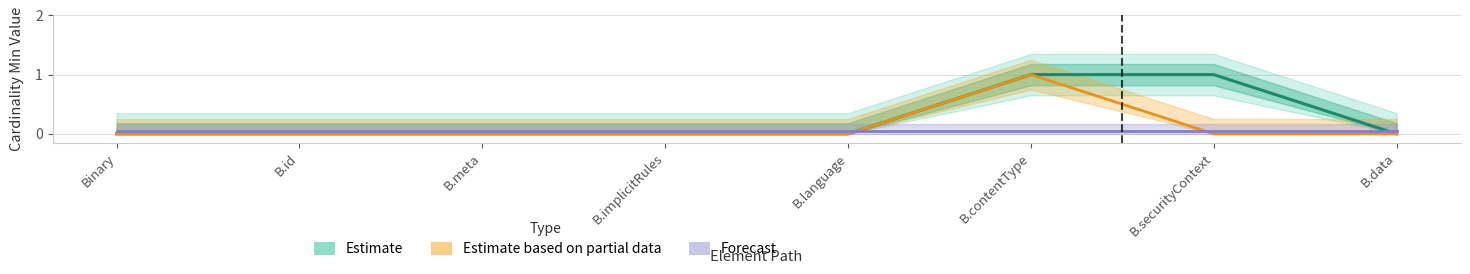

Which category has the lowest value in the Estimate based on partial data series?

Binary